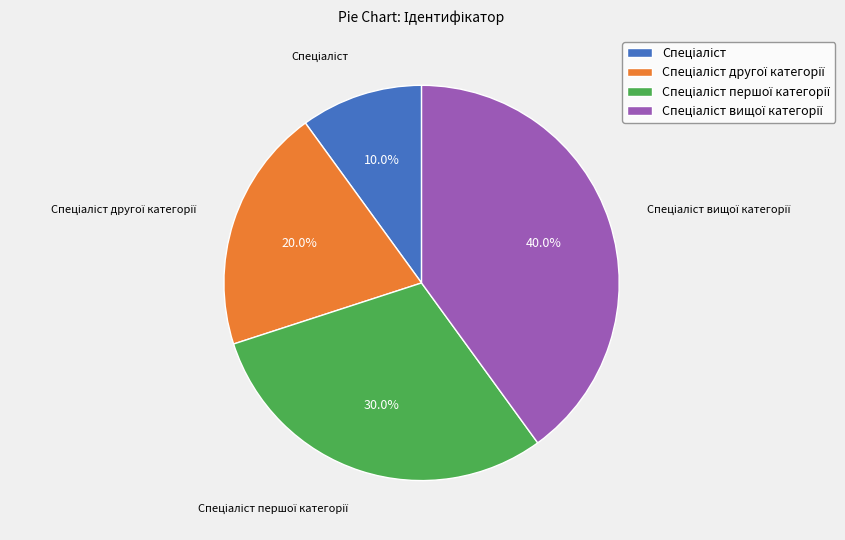

Is there a majority slice in this chart?

No